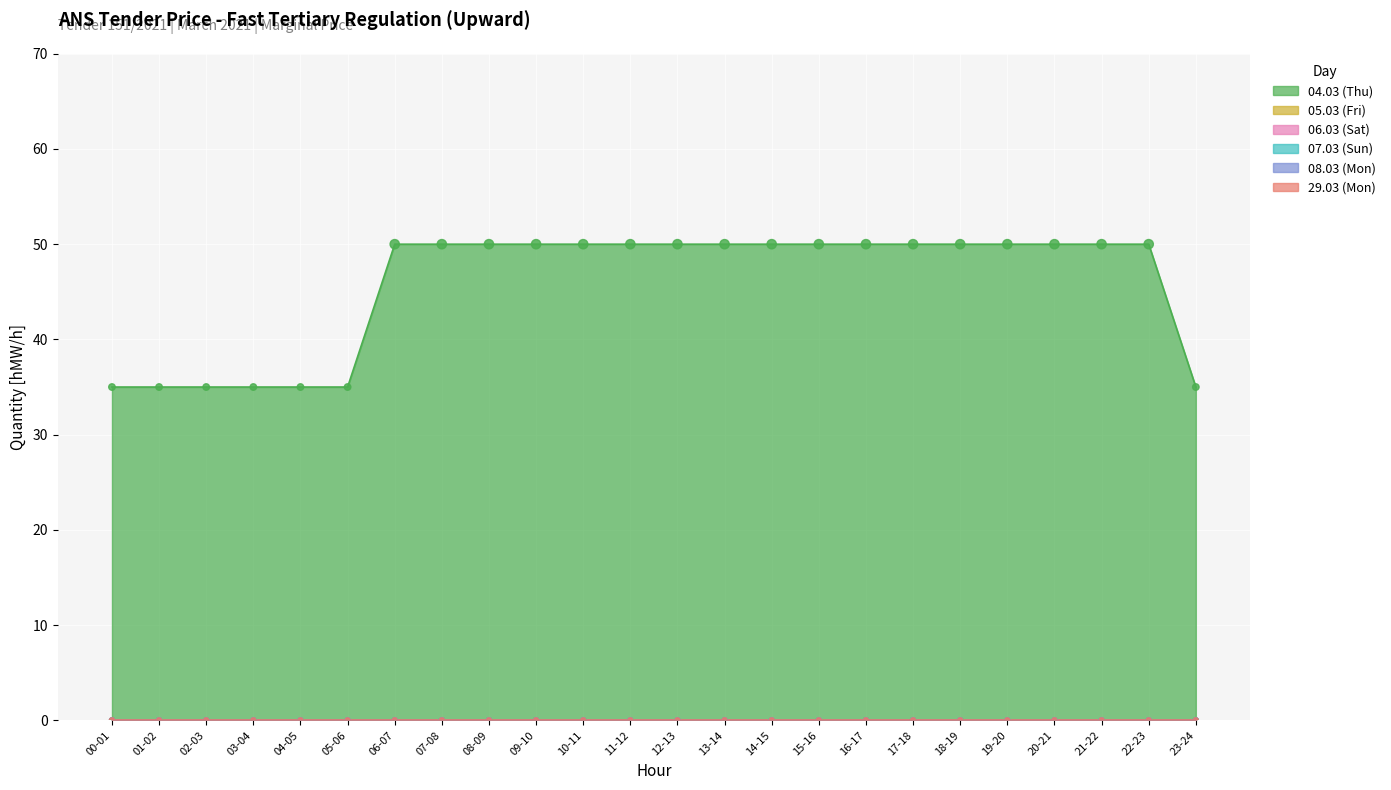

What is the total value across all series at 14-15?

50